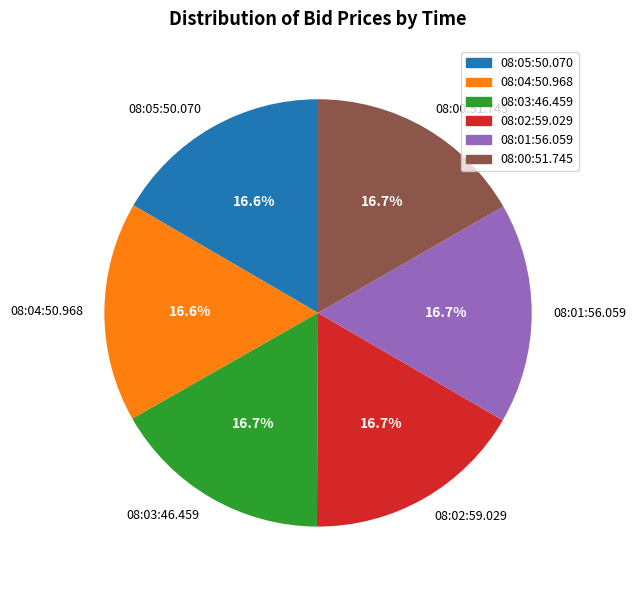

What portion of the pie excludes 08:02:59.029?

83.3%